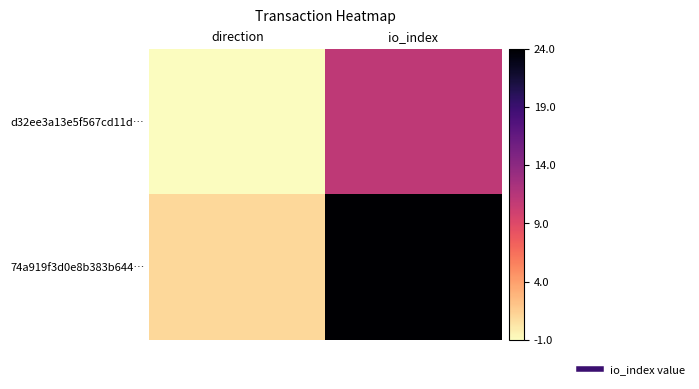

What is the spread (max minus min) of values at direction?

2